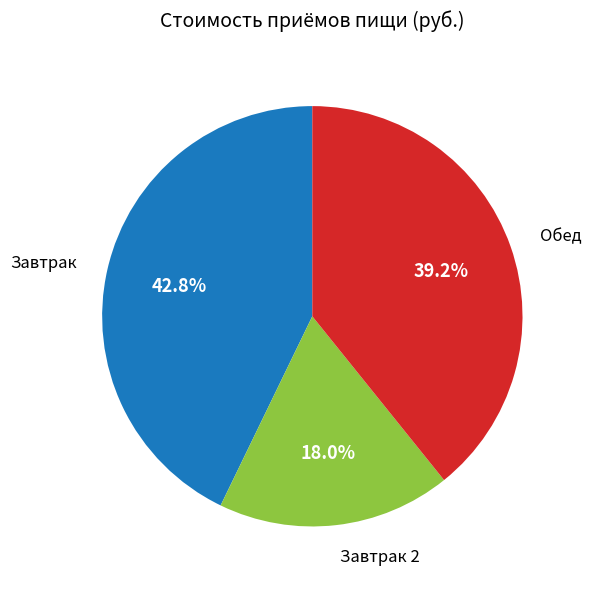

Is there any slice that represents more than half of the pie?

No